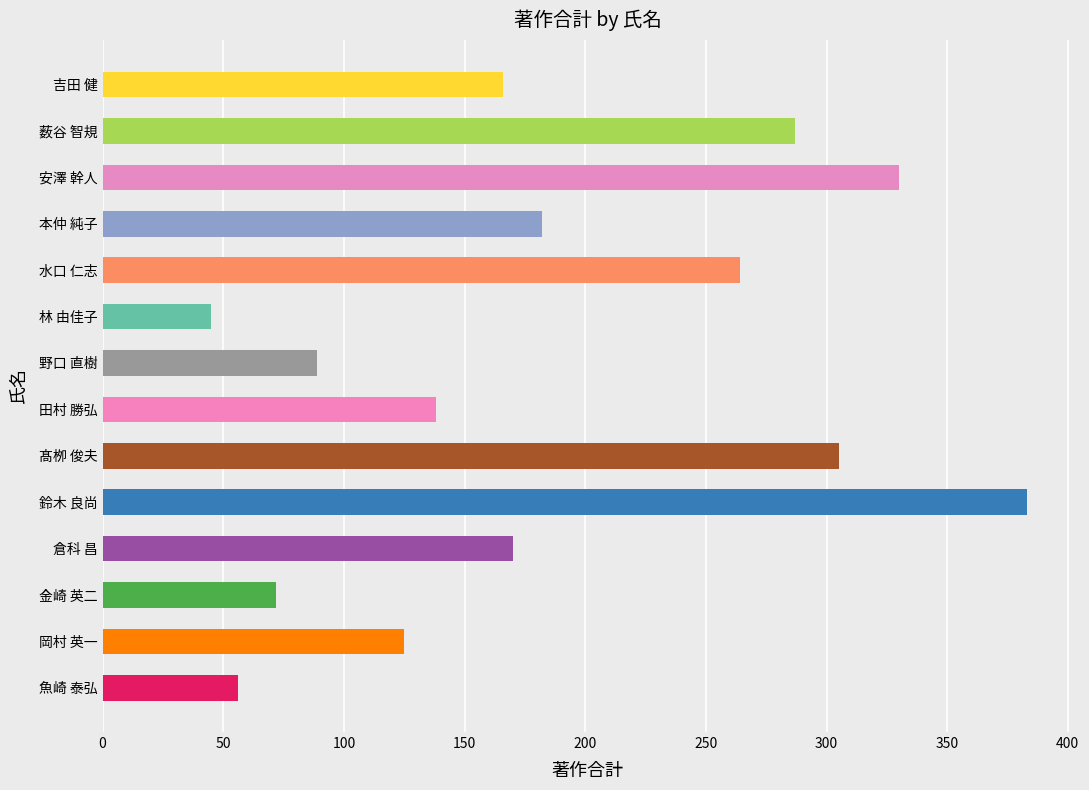

What is the sum of the values at 水口 仁志 and 岡村 英一?

389